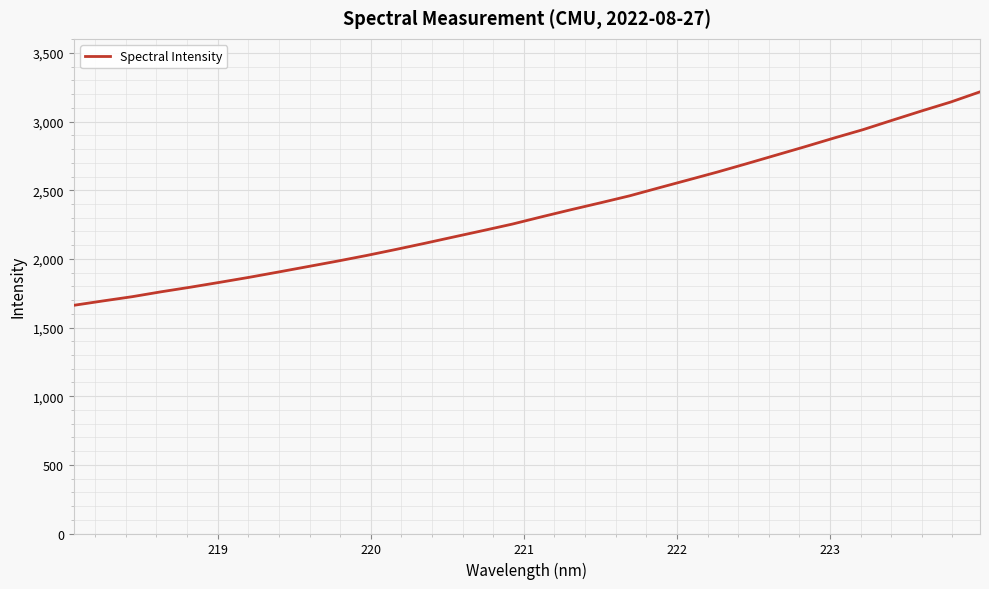

What is the difference between the maximum and minimum values?

1554.7